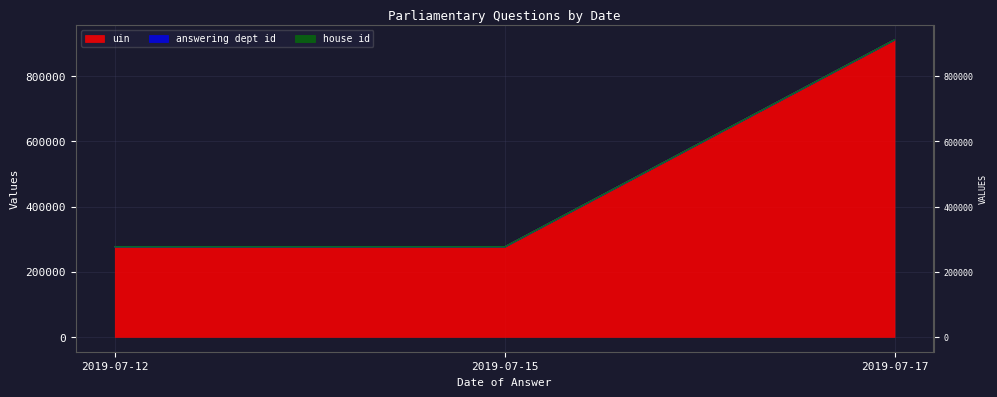

What is the value of the uin point at the 3rd from the left?

911998